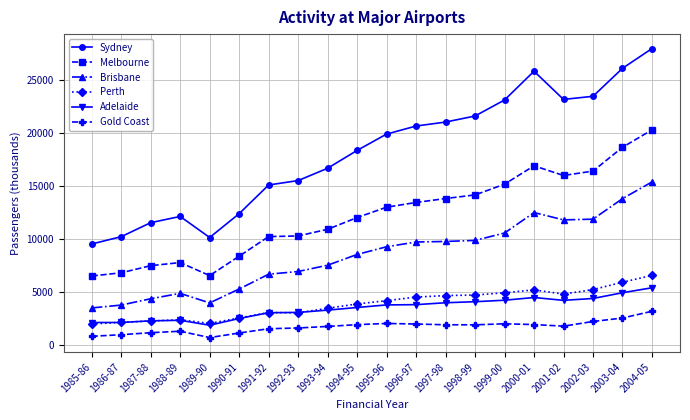

Which series has the widest spread of values?

Sydney